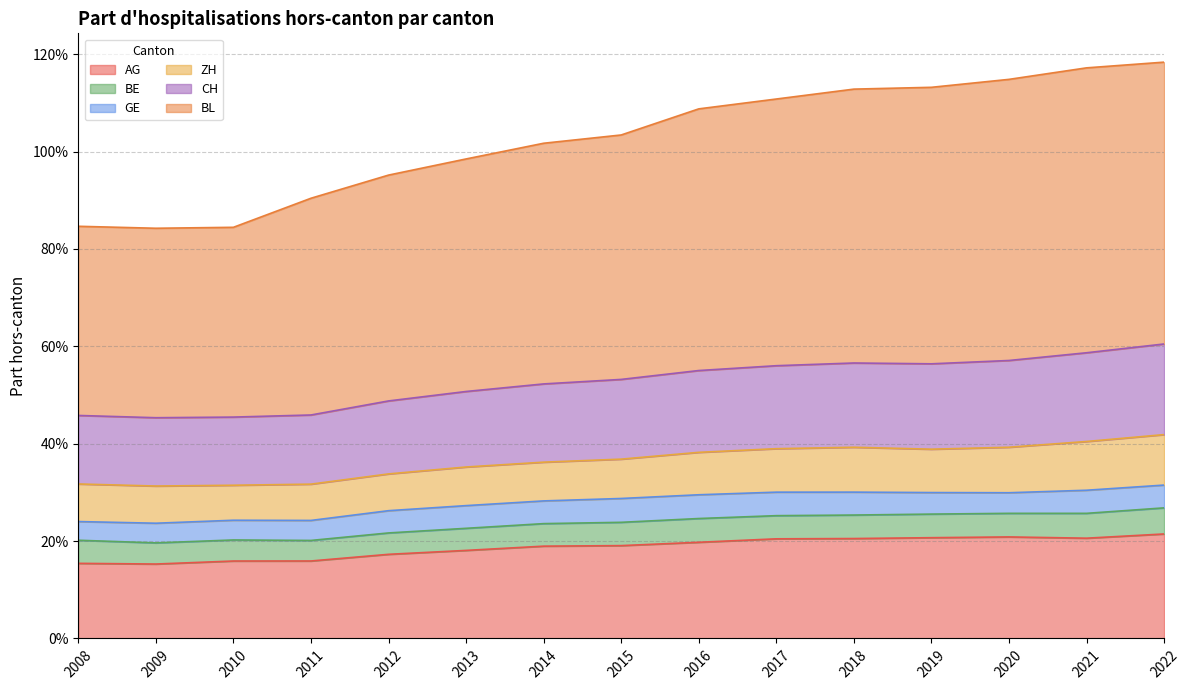

At how many categories does at least one series exceed 0?

15